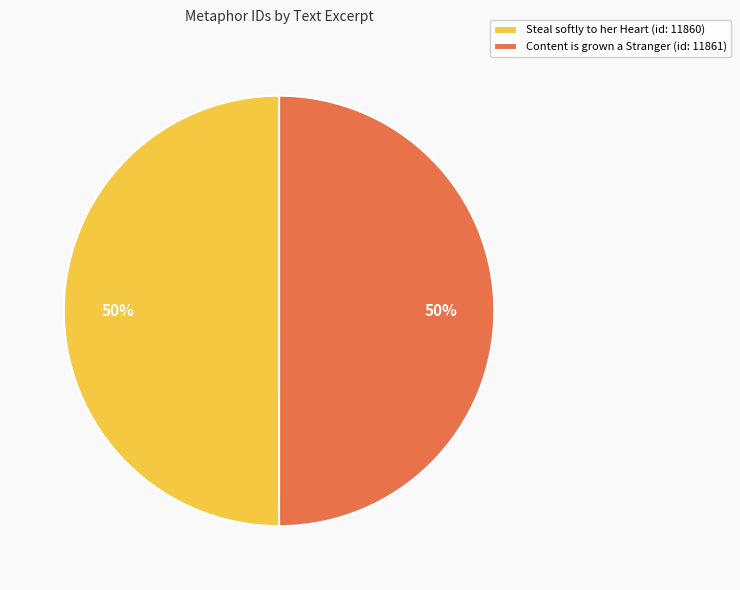

The Content is grown a Stranger (id: 11861) slice represents 40% of the pie. True or false?

False